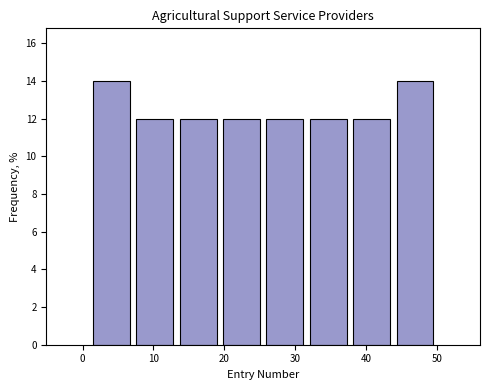

Reading left to right, transcribe this chart: for each bar, give the range it covers on the x-axis and its height. Neither the bar edges nor the heights are printed on the chart, so give them approximately, as read against the axes.

1 to 7: 14
7 to 13: 12
13 to 19: 12
19 to 26: 12
26 to 32: 12
32 to 38: 12
38 to 44: 12
44 to 50: 14